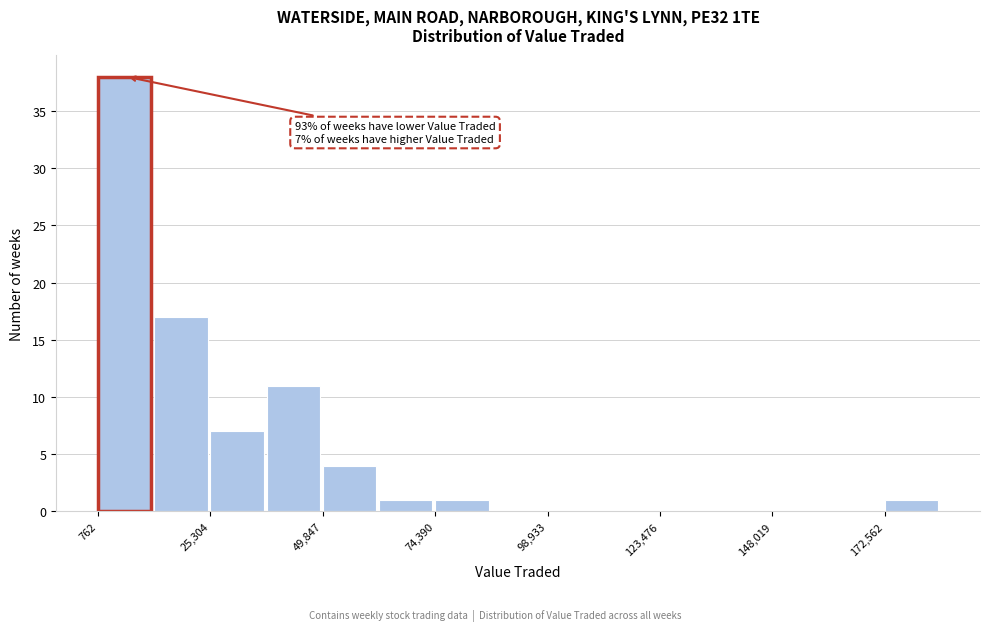

Read against the x-axis, roughly where is the centre of the tallest bar?

5000